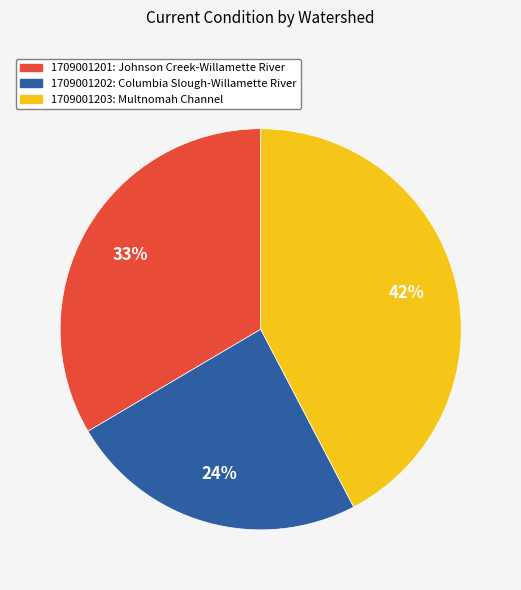

How many slices are in this pie chart?

3